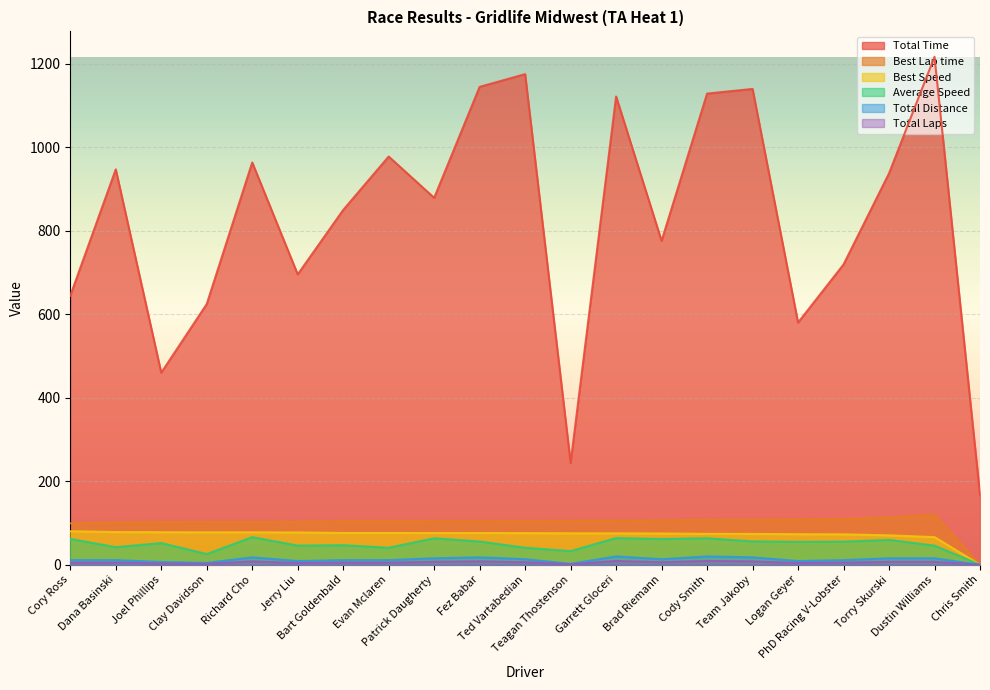

What is the maximum value shown in the chart?

1217.0